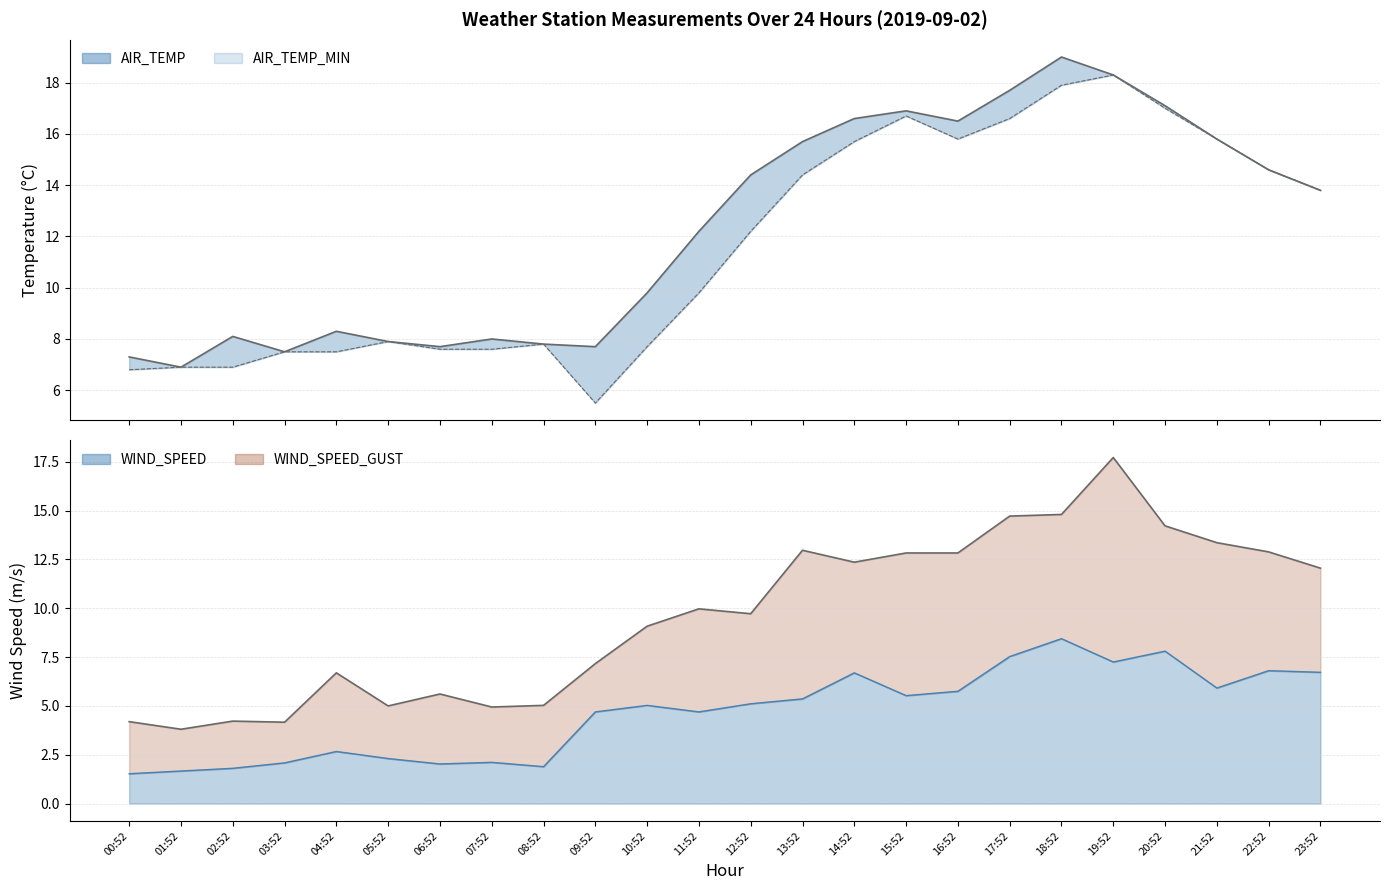

At which label does WIND_SPEED first exceed 5?

10:52